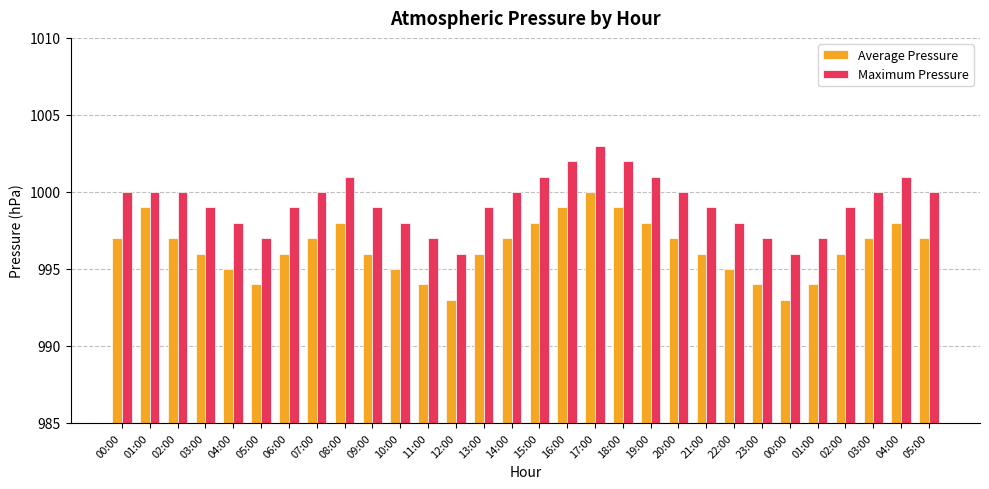

What is the total value across all series at 16:00?

2001